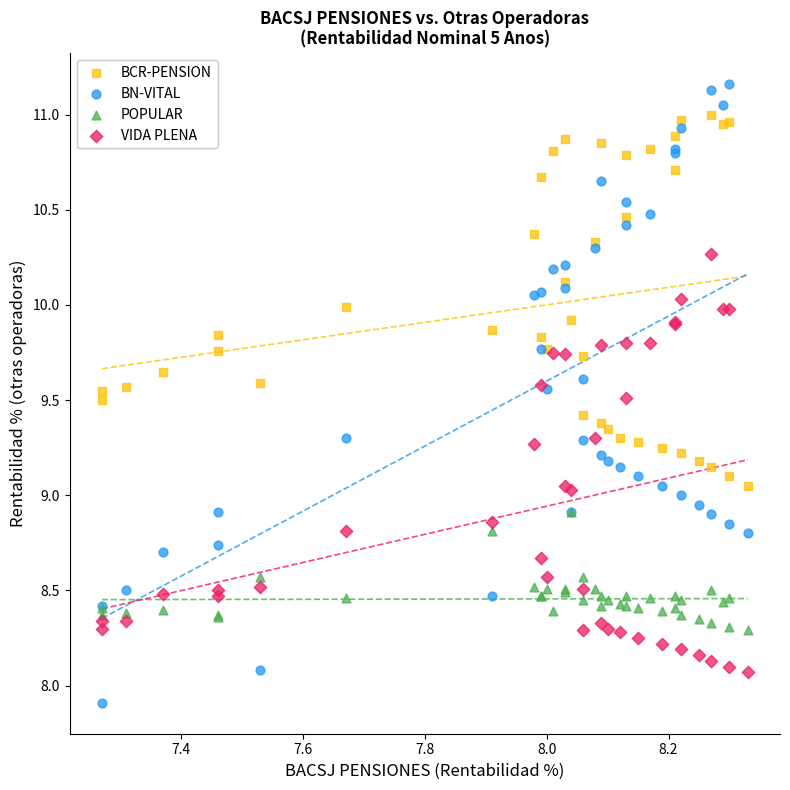

Which series reaches the maximum Y coordinate?

BN-VITAL